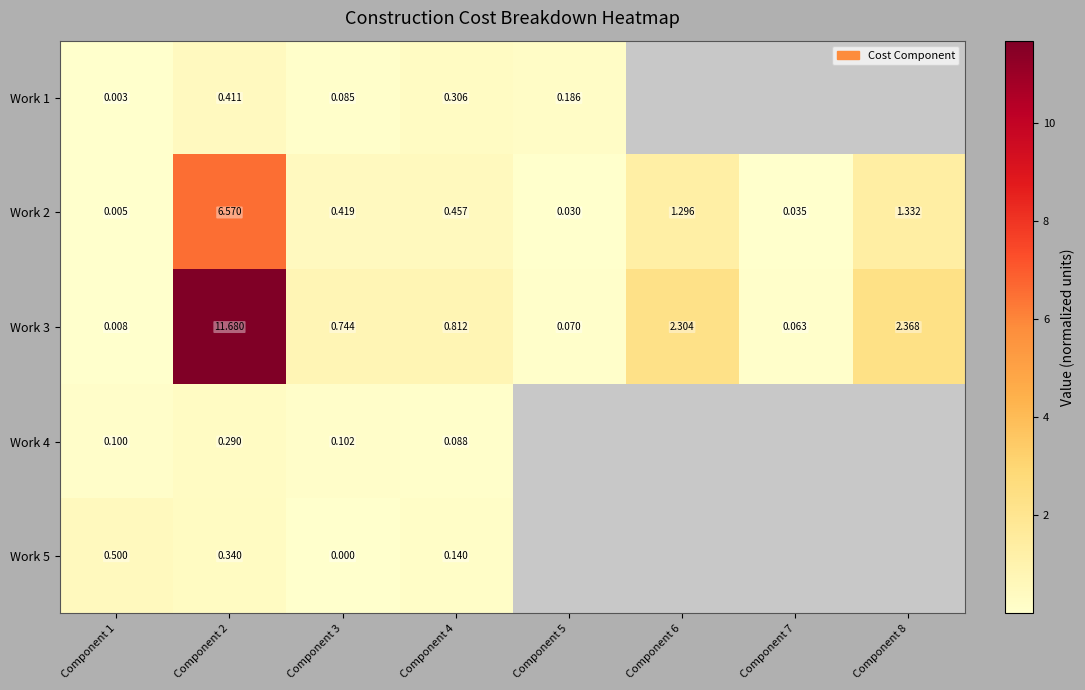

Which category has the lowest value across all series?

Component 3